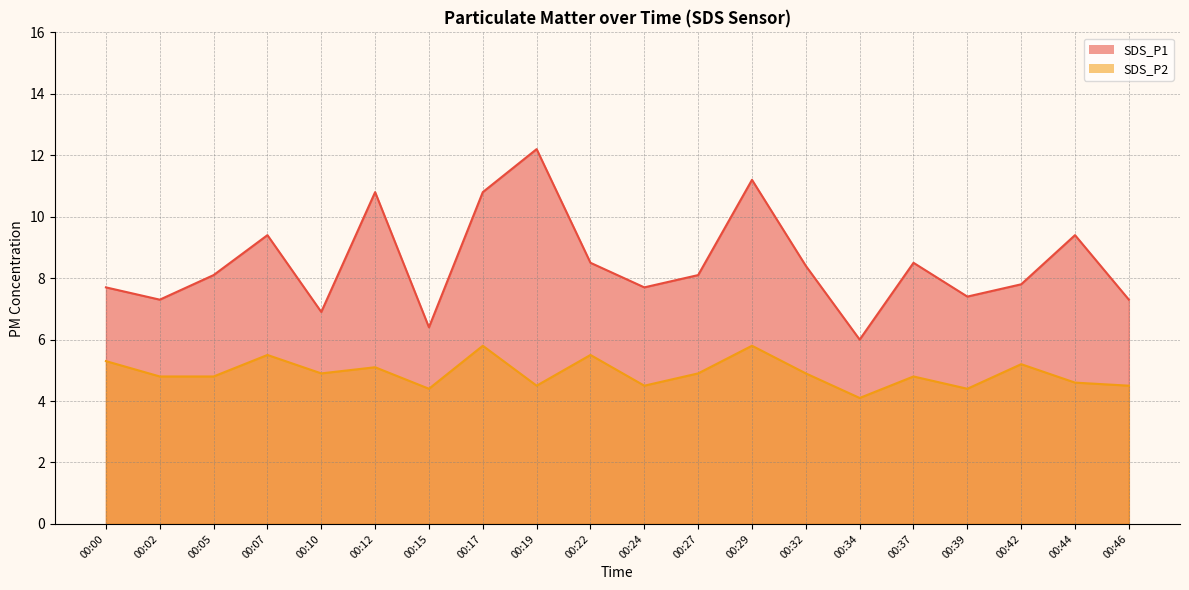

Reading left to right, transcribe all the data shown in this chart.

SDS_P1: 7.7	7.3	8.1	9.4	6.9	10.8	6.4	10.8	12.2	8.5	7.7	8.1	11.2	8.4	6.0	8.5	7.4	7.8	9.4	7.3
SDS_P2: 5.3	4.8	4.8	5.5	4.9	5.1	4.4	5.8	4.5	5.5	4.5	4.9	5.8	4.9	4.1	4.8	4.4	5.2	4.6	4.5